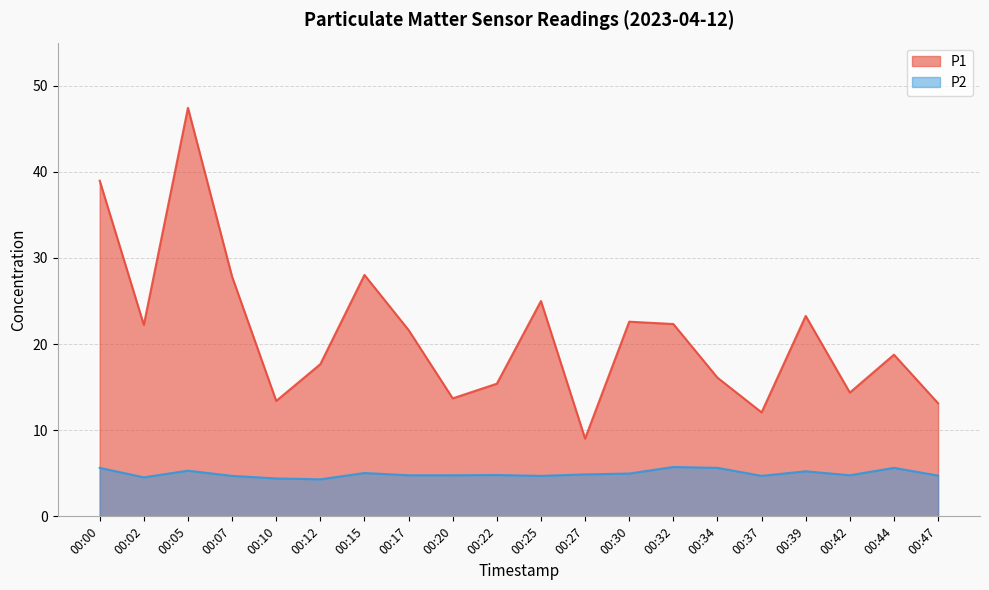

Is the value of P1 at 00:25 greater than the value of P2 at 00:12?

Yes